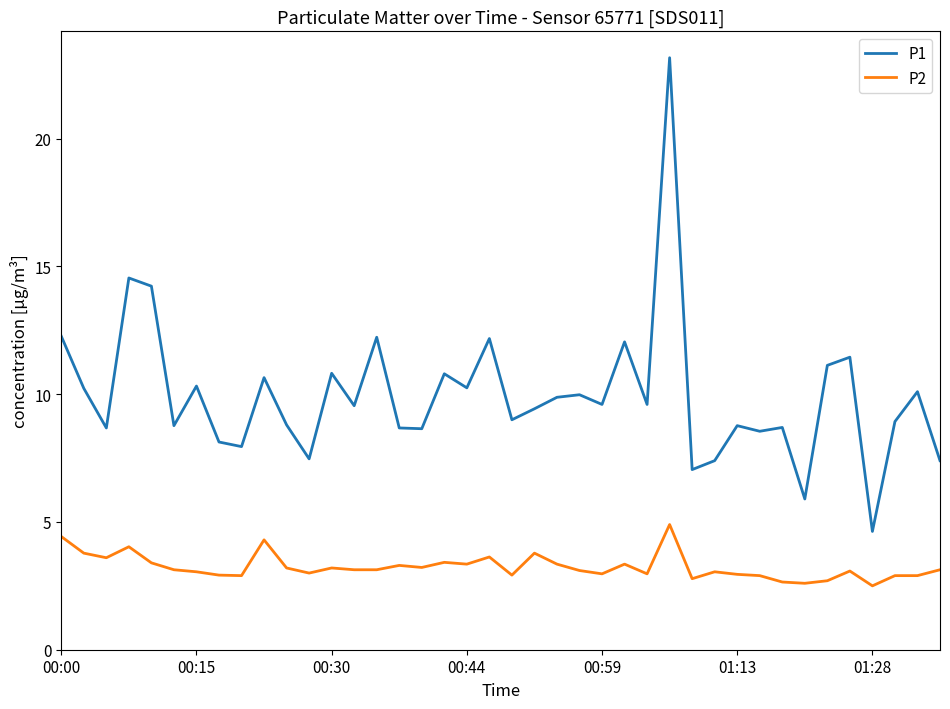

True or false: P1 and P2 intersect in this chart.

False